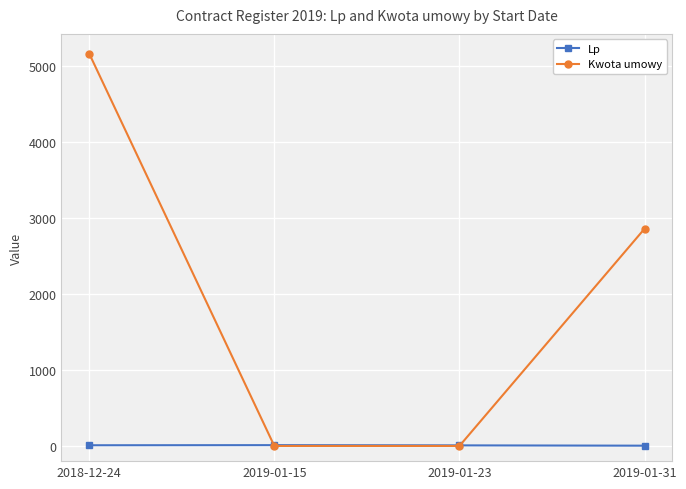

What is the sum of all Lp values?

30.5